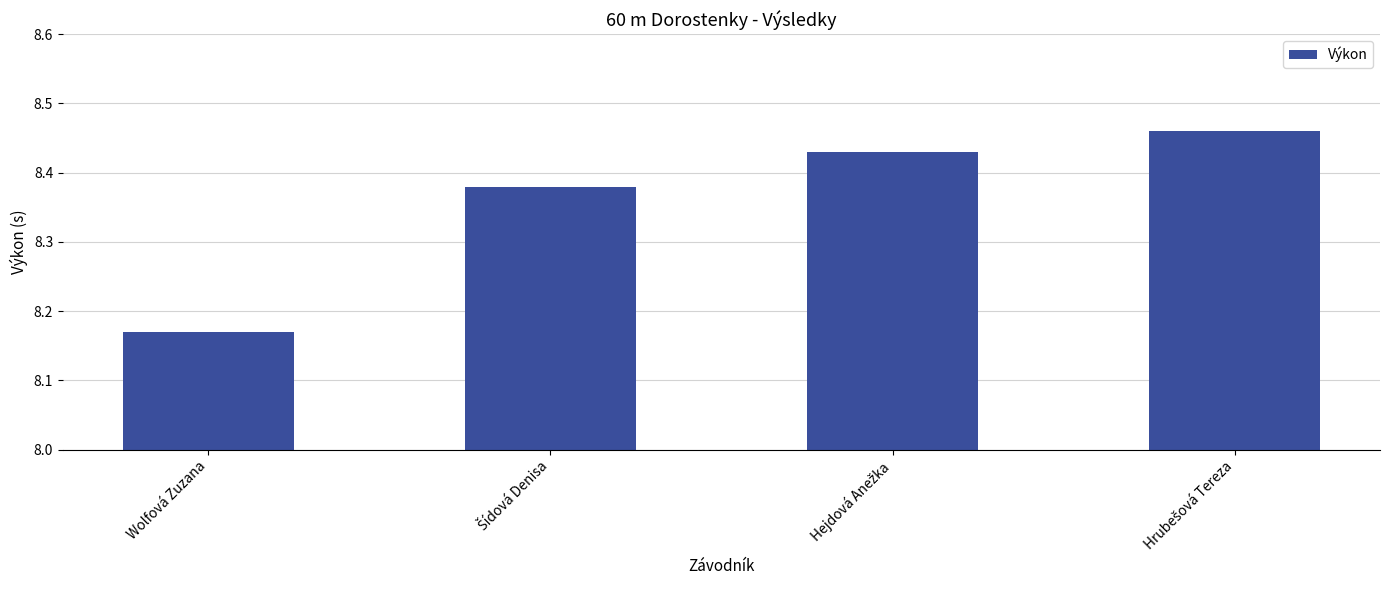

What position from the left is Wolfová Zuzana?

1